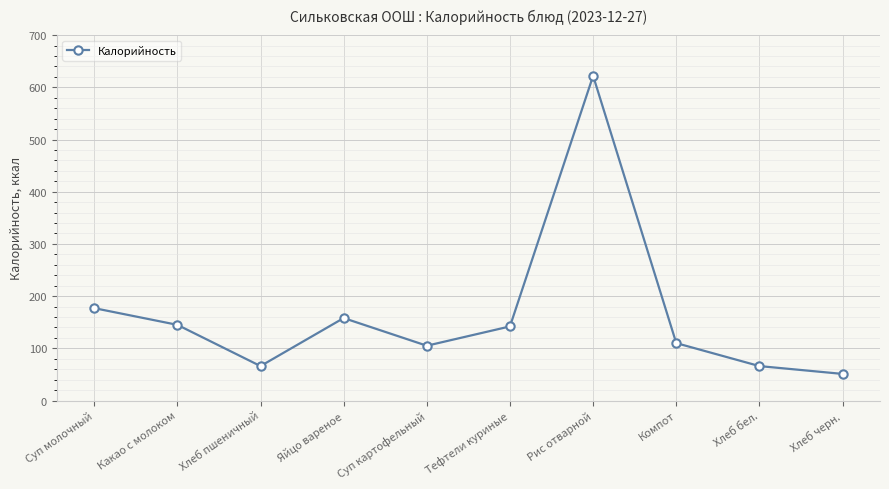

Which category has the highest value across all series?

Рис отварной